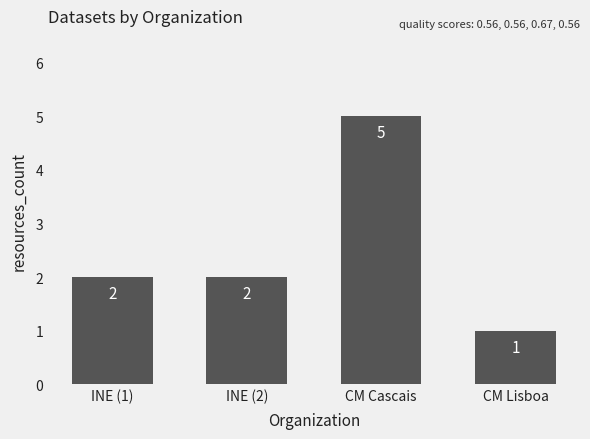

Count the number of data series in this chart.

1